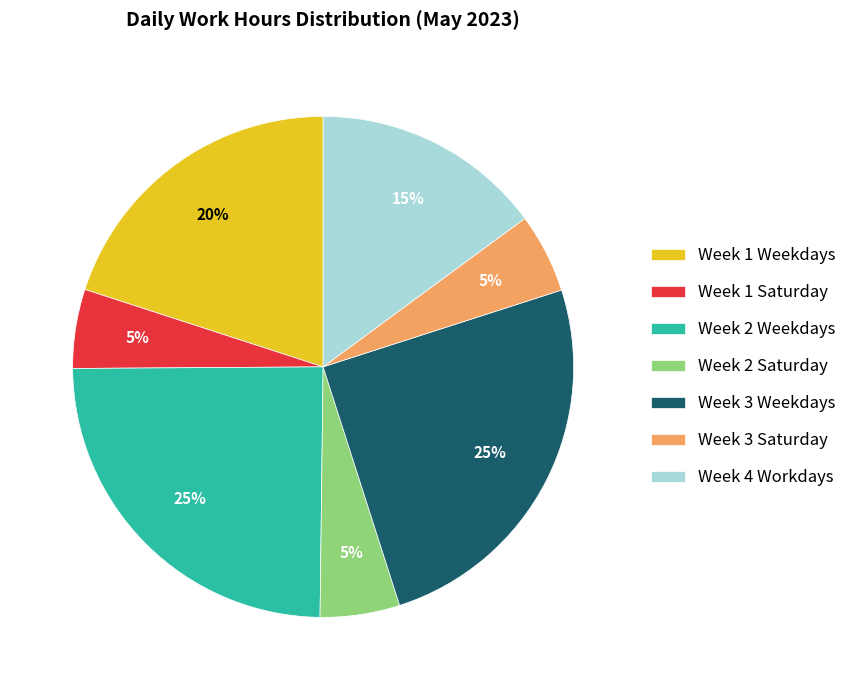

Approximately how many times larger is the value at Week 4 Workdays compared to Week 2 Weekdays?

0.6